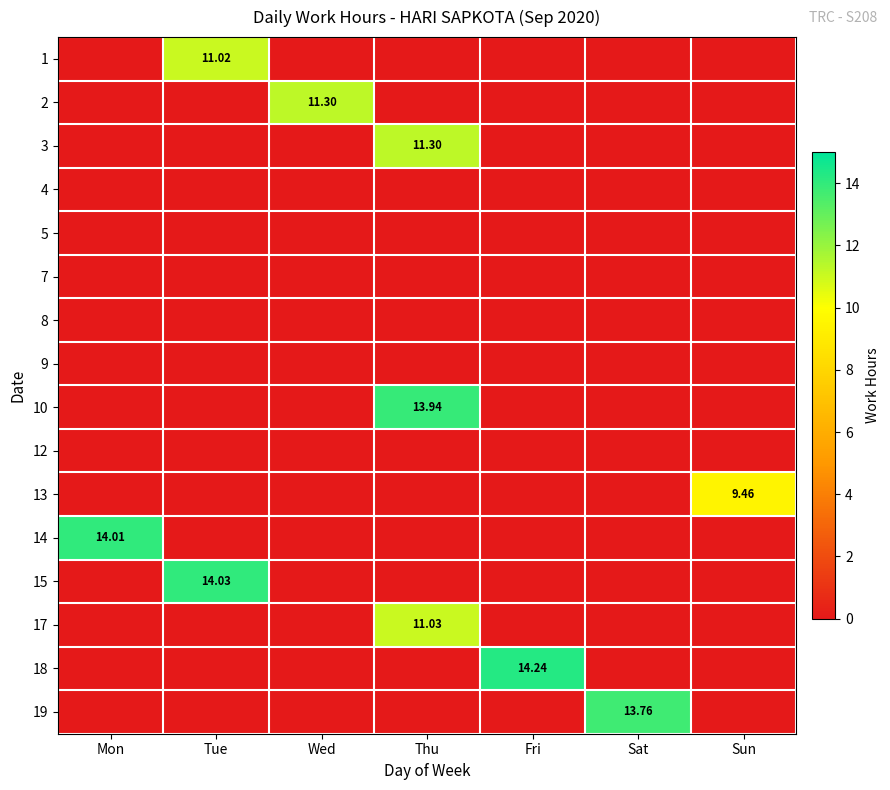

How many data points in 18 are above 0?

1